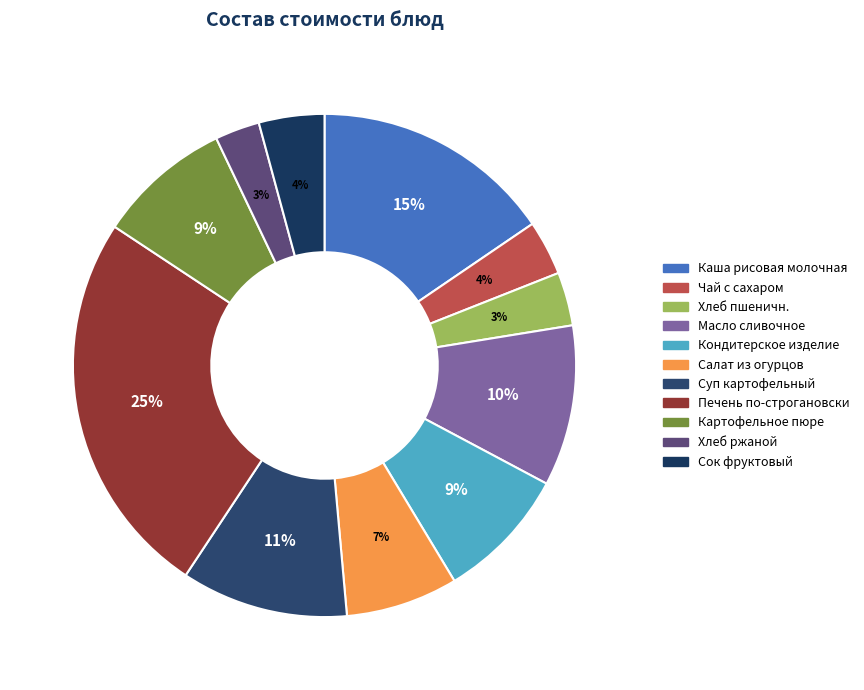

Count the number of slices in the pie.

11